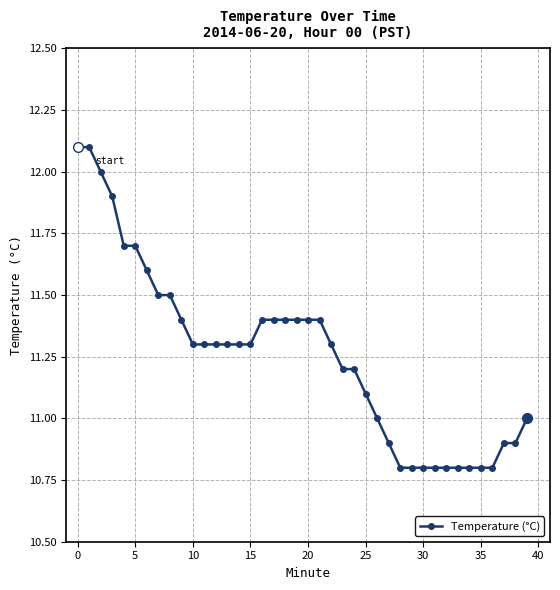

What is the minimum value shown in the chart?

10.8